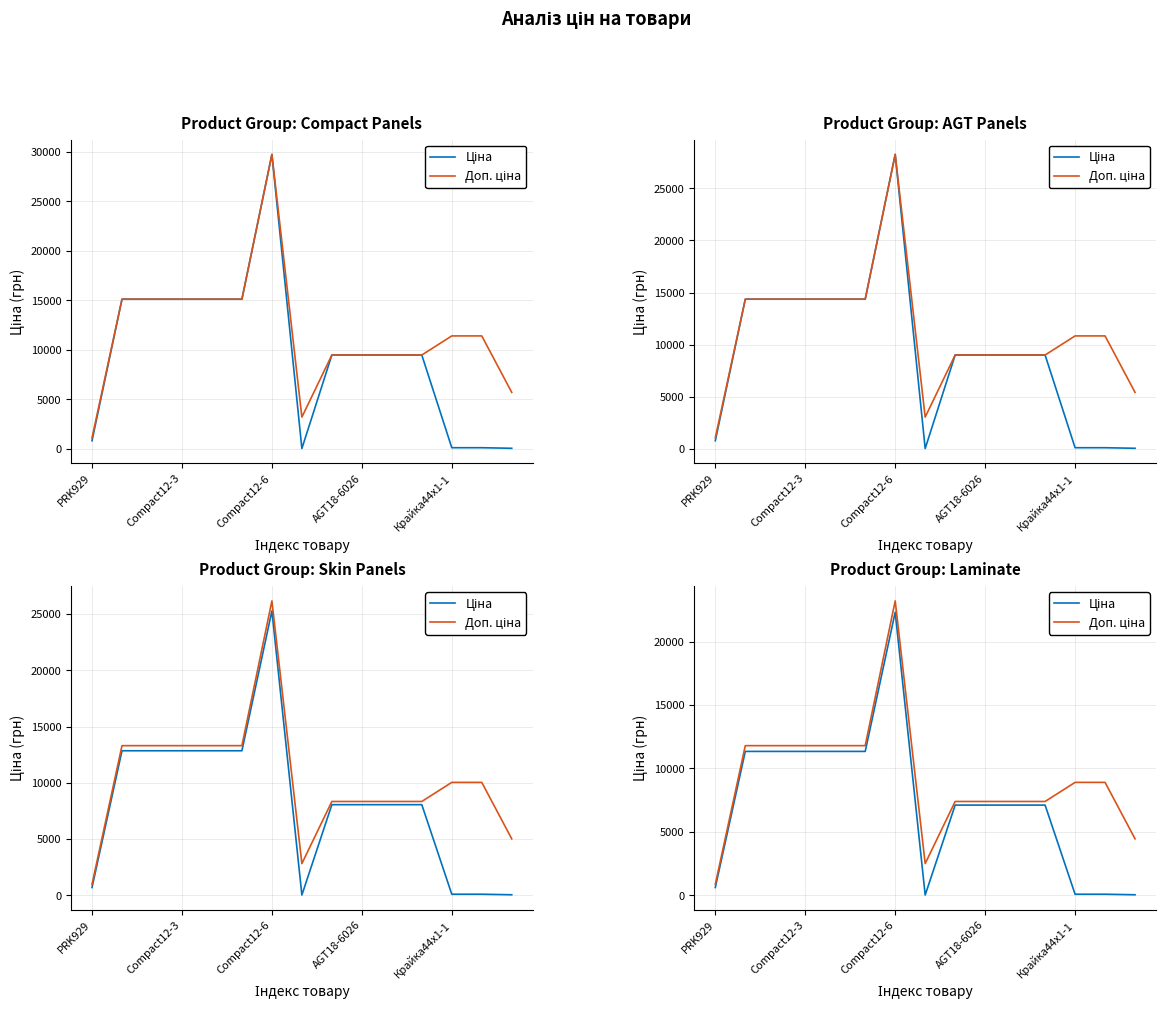

List the series in order of their overall mean, highest first.

Доп. ціна, Ціна